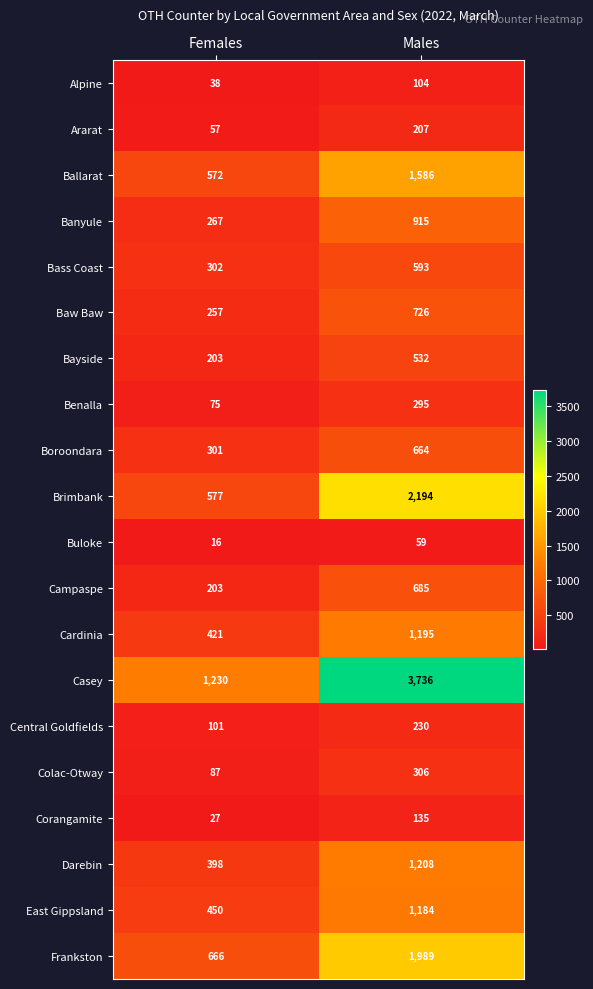

At which label is Alpine closest to 71?

Females